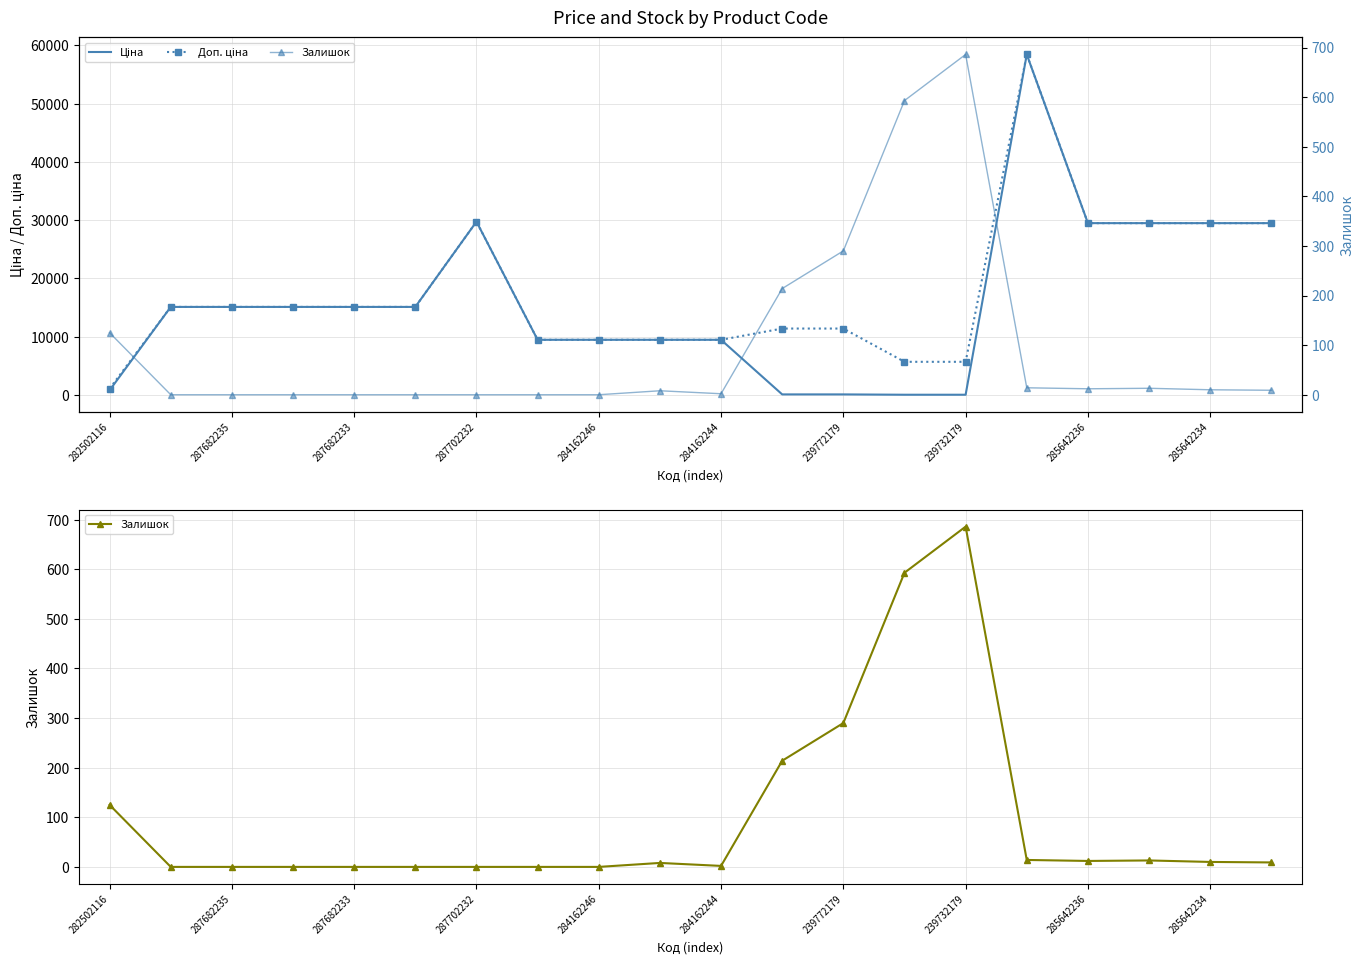

Reading left to right, extract all data points from this chart.

Ціна: 818.5	15120.0	15120.0	15120.0	15120.0	15120.0	29747.2	9480.1	9480.1	9480.1	9480.1	114.1	114.1	57.0	57.0	58426.5	29491.5	29491.5	29491.5	29491.5
Доп. ціна: 1109.2	15120.0	15120.0	15120.0	15120.0	15120.0	29747.2	9480.1	9480.1	9480.1	9480.1	11410.0	11410.0	5705.0	5705.0	58426.5	29491.5	29491.5	29491.5	29491.5
Залишок: 125.0	0.0	0.0	0.0	0.0	0.0	0.0	0.0	0.0	8.0	2.0	214.0	290.0	593.0	686.0	14.0	12.0	13.0	10.0	9.0